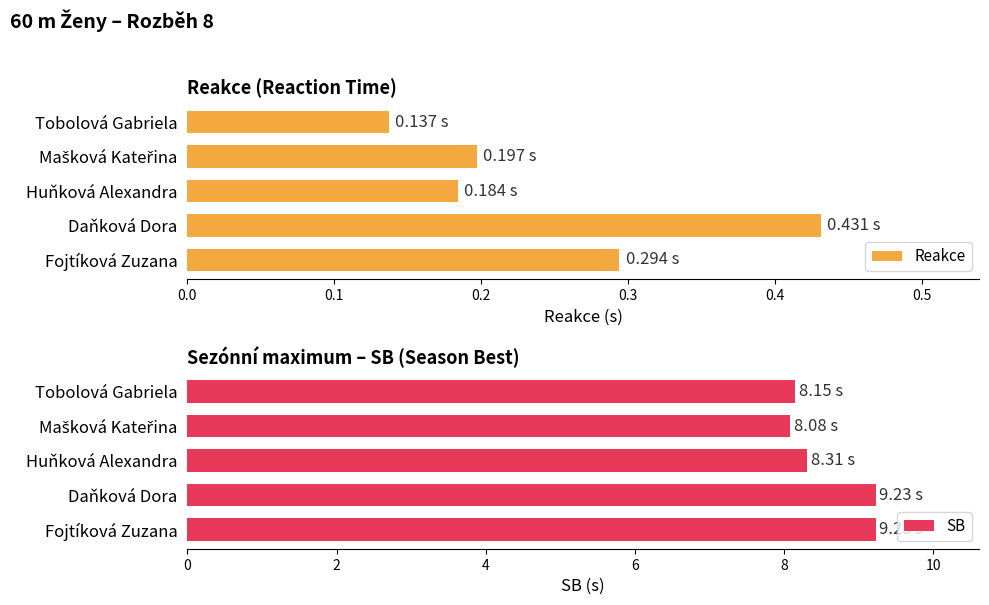

What is the difference between the maximum and second lowest values in the SB series?

1.1